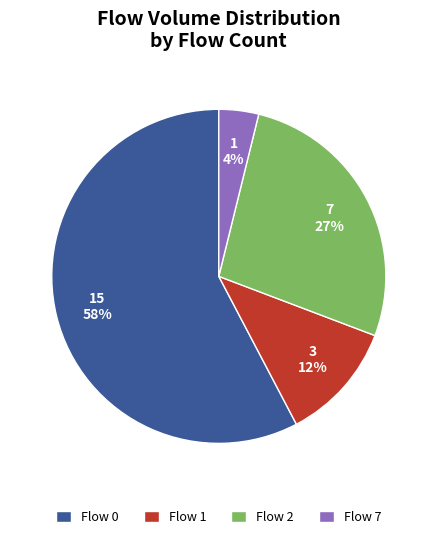

Between Flow 1 and Flow 2, which is larger?

Flow 2